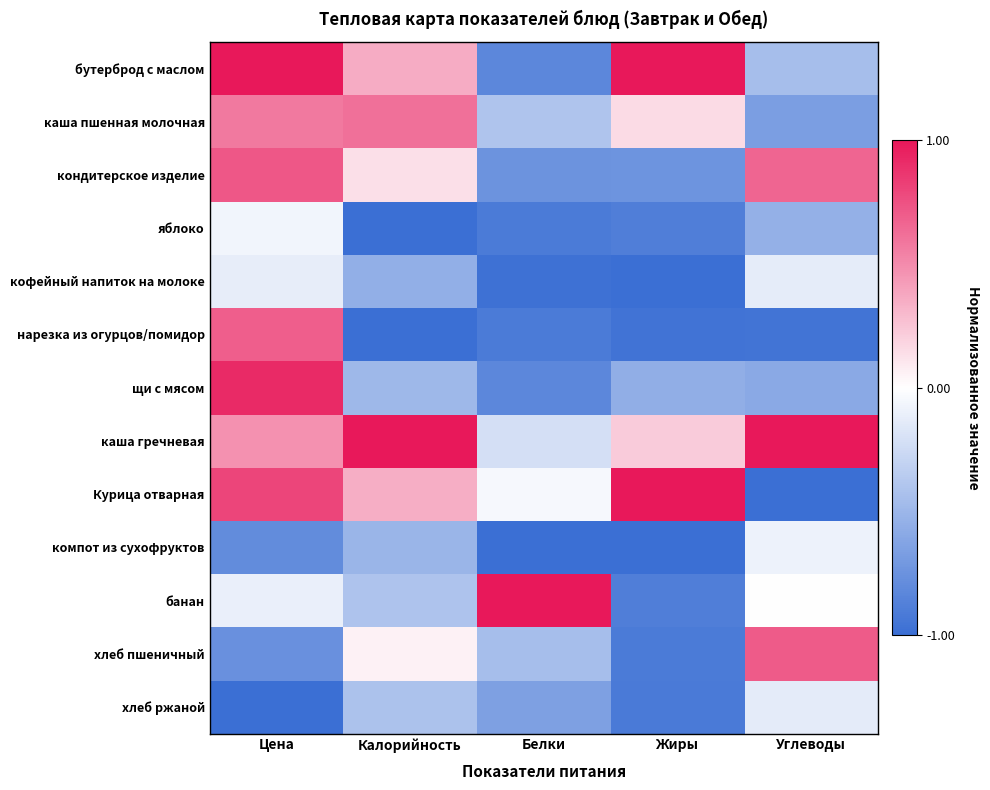

Reading right to left, transcribe all the data shown in this chart.

бутерброд с маслом: Углеводы=-0.5	Жиры=1.0	Белки=-0.8	Калорийность=0.4	Цена=1.0
каша пшенная молочная: Углеводы=-0.7	Жиры=0.2	Белки=-0.4	Калорийность=0.6	Цена=0.6
кондитерское изделие: Углеводы=0.7	Жиры=-0.7	Белки=-0.7	Калорийность=0.1	Цена=0.7
яблоко: Углеводы=-0.5	Жиры=-0.9	Белки=-0.9	Калорийность=-1.0	Цена=-0.1
кофейный напиток на молоке: Углеводы=-0.1	Жиры=-1.0	Белки=-1.0	Калорийность=-0.6	Цена=-0.1
нарезка из огурцов/помидор: Углеводы=-1.0	Жиры=-1.0	Белки=-0.9	Калорийность=-1.0	Цена=0.7
щи с мясом: Углеводы=-0.6	Жиры=-0.6	Белки=-0.8	Калорийность=-0.5	Цена=0.9
каша гречневая: Углеводы=1.0	Жиры=0.2	Белки=-0.2	Калорийность=1.0	Цена=0.5
Курица отварная: Углеводы=-1.0	Жиры=1.0	Белки=-0.0	Калорийность=0.4	Цена=0.8
компот из сухофруктов: Углеводы=-0.1	Жиры=-1.0	Белки=-1.0	Калорийность=-0.5	Цена=-0.8
банан: Углеводы=0.0	Жиры=-0.9	Белки=1.0	Калорийность=-0.4	Цена=-0.1
хлеб пшеничный: Углеводы=0.7	Жиры=-0.9	Белки=-0.5	Калорийность=0.1	Цена=-0.8
хлеб ржаной: Углеводы=-0.1	Жиры=-0.9	Белки=-0.7	Калорийность=-0.4	Цена=-1.0